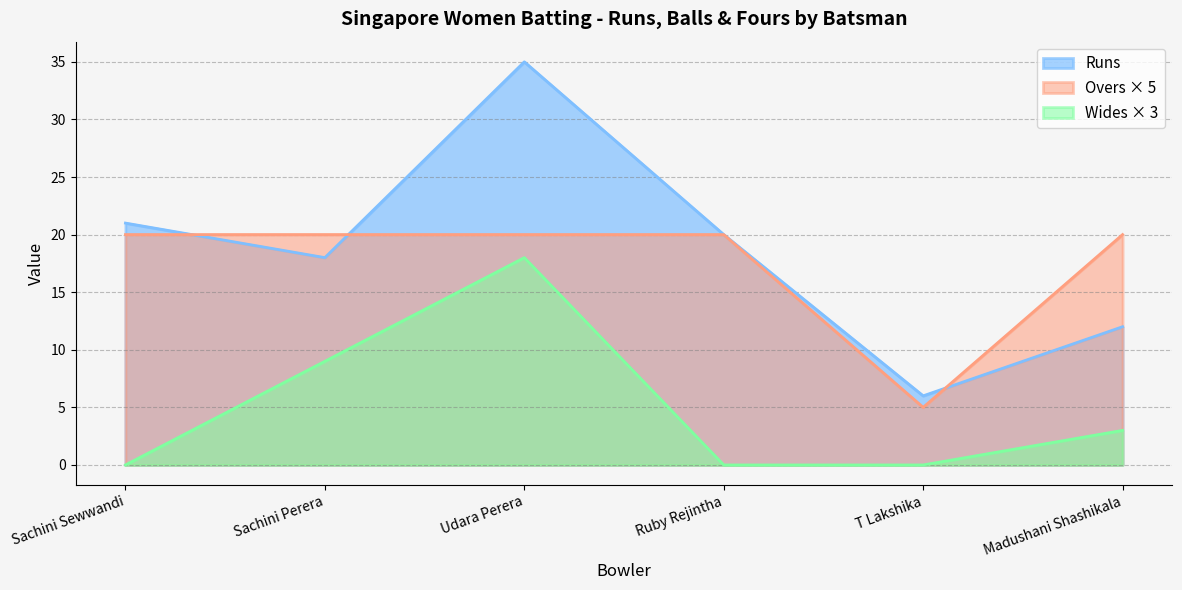

Is it true that Runs equals -40 at Savi Channakeshavapura?

False